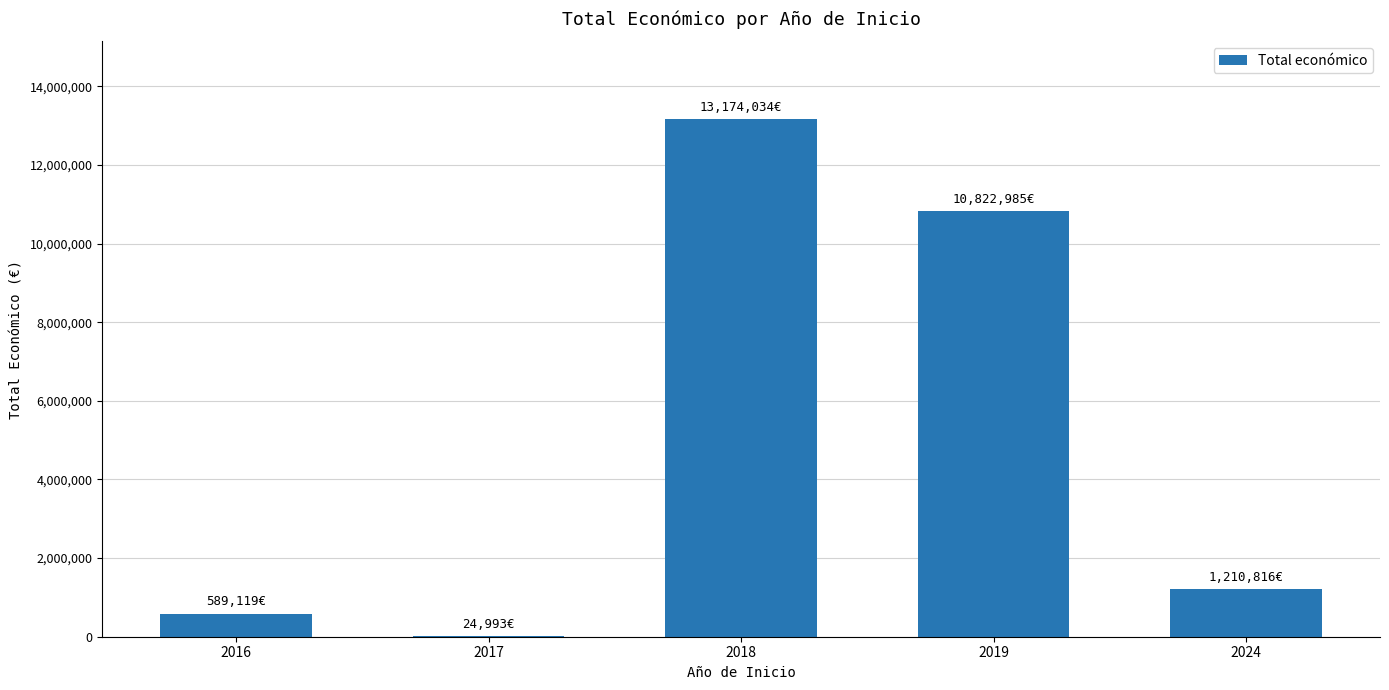

Reading left to right, transcribe all the data shown in this chart.

589119	24993	13174034	10822985	1210816